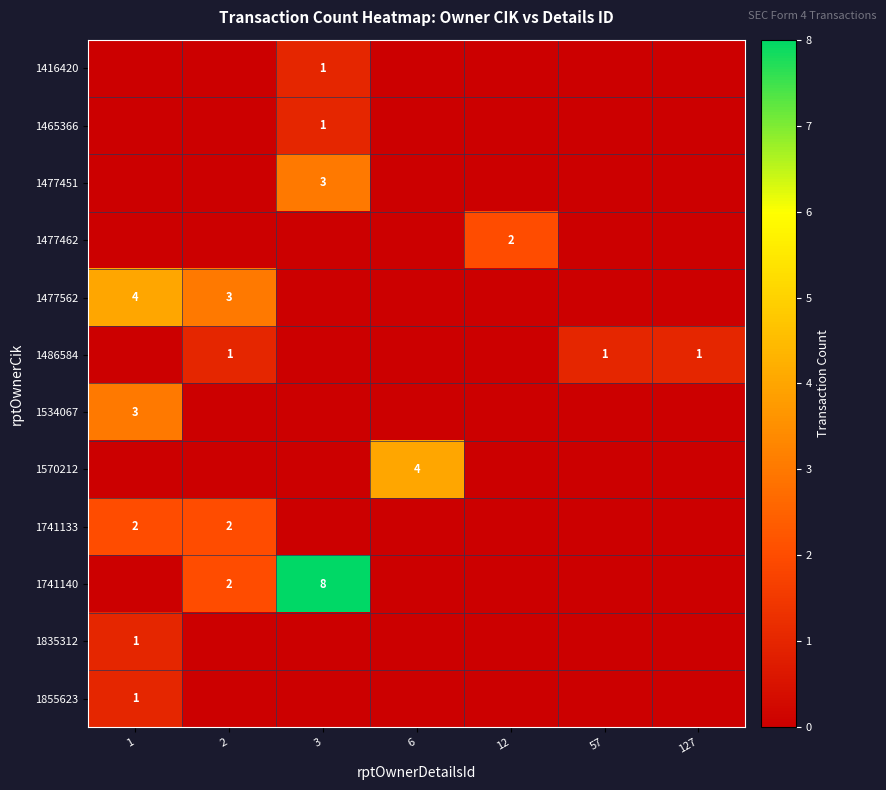

Is it true that 1477451 equals 1 at 3?

False